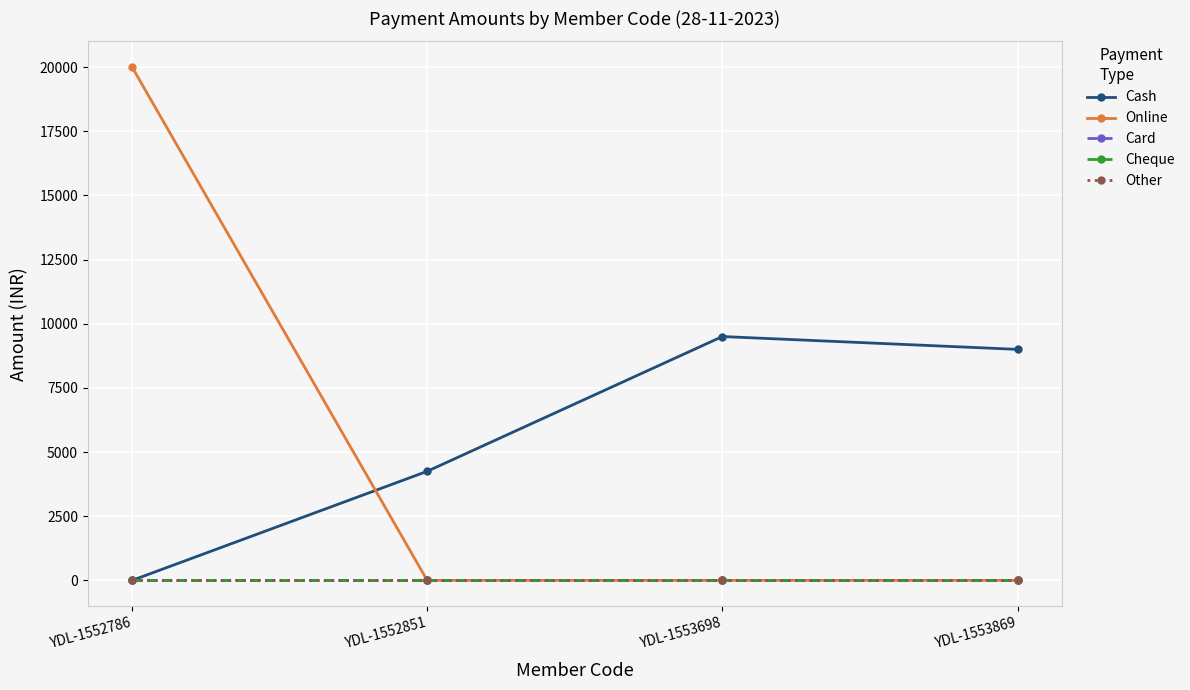

What is the maximum value shown in the chart?

20000